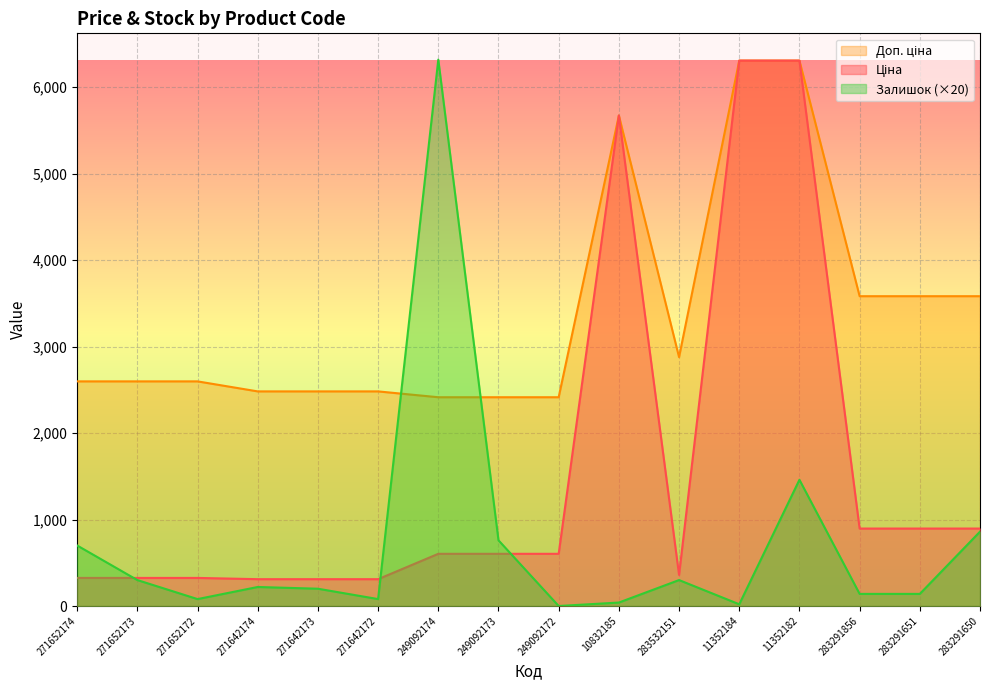

What is the difference between the highest and lowest values at 249092174?

5716.3